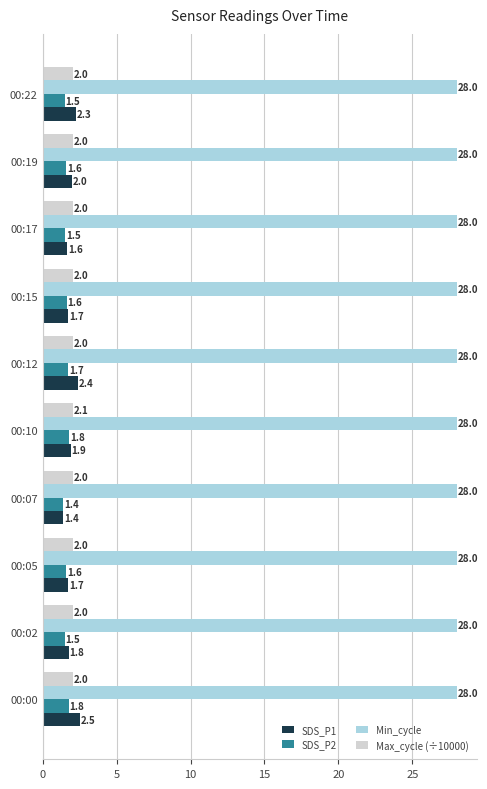

Between 00:00 and 00:17, which series saw the biggest shift?

SDS_P1